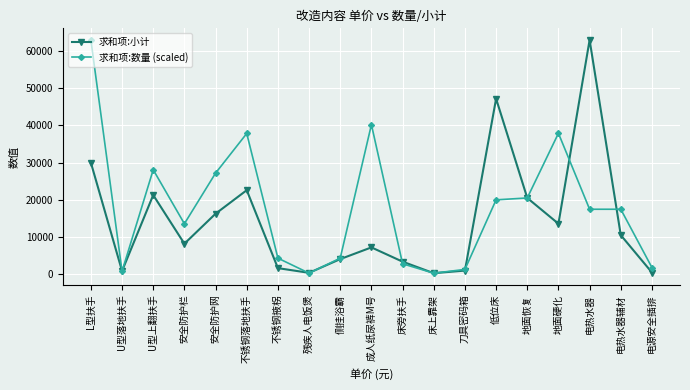

What is the total value across all series at 残疾人电饭煲?

618.0